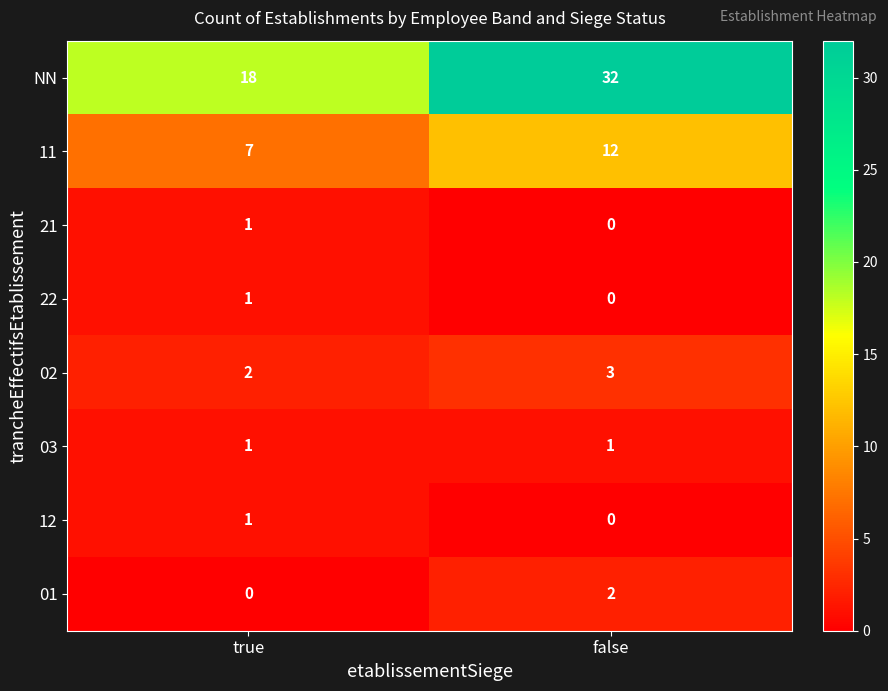

At which label is NN closest to 25?

true